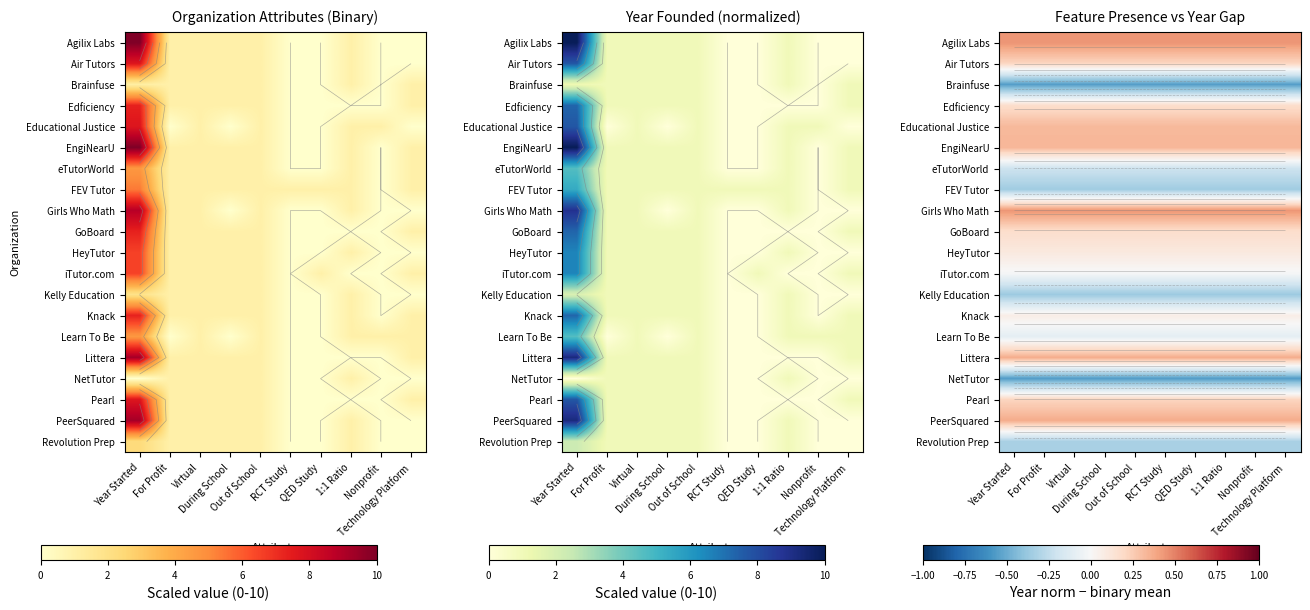

The value of NetTutor at RCT Study is -0.8. True or false?

False